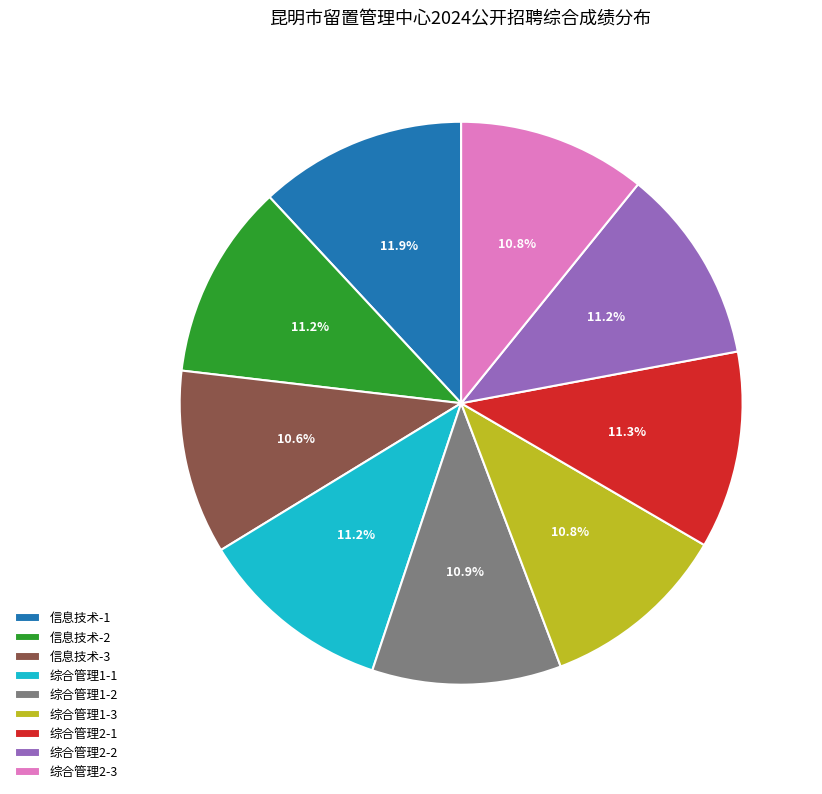

What is the ratio of the value at 综合管理2-2 to the value at 信息技术-3?

1.1